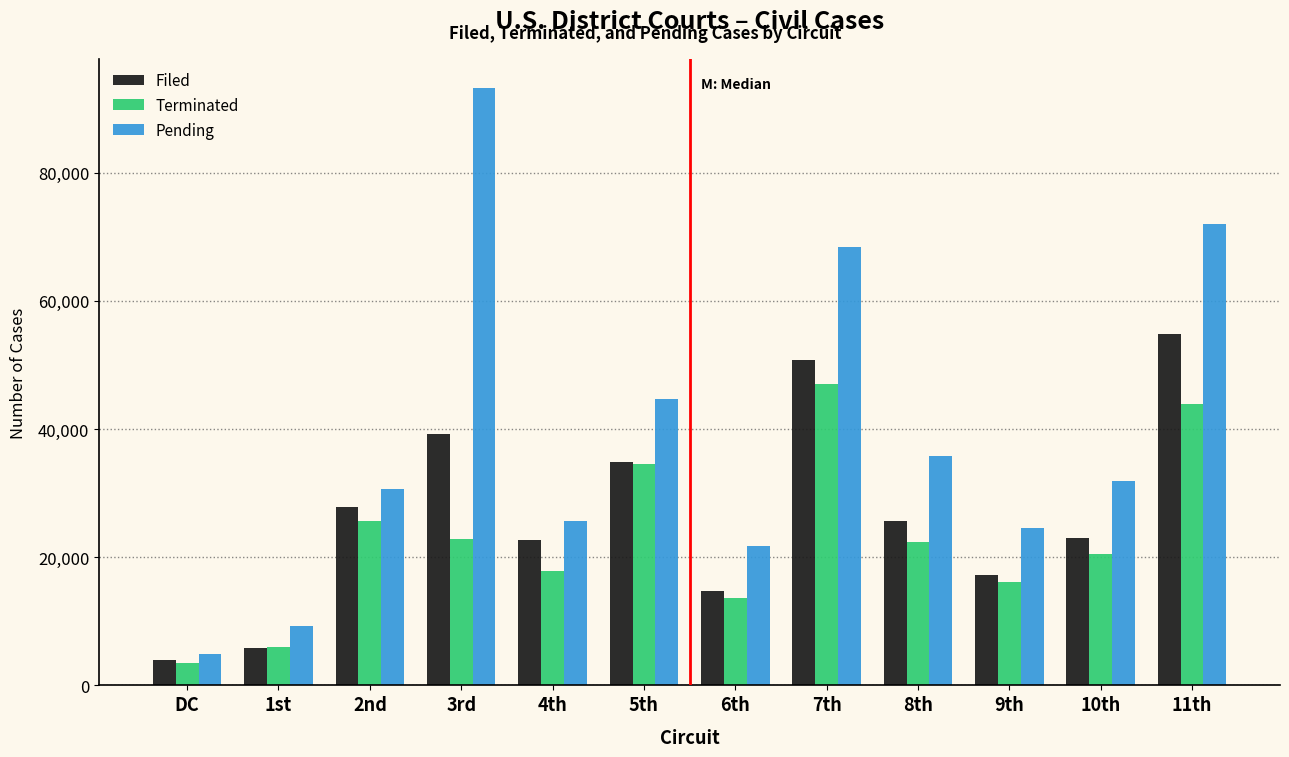

Where is Filed nearest to the value 29402?

2nd